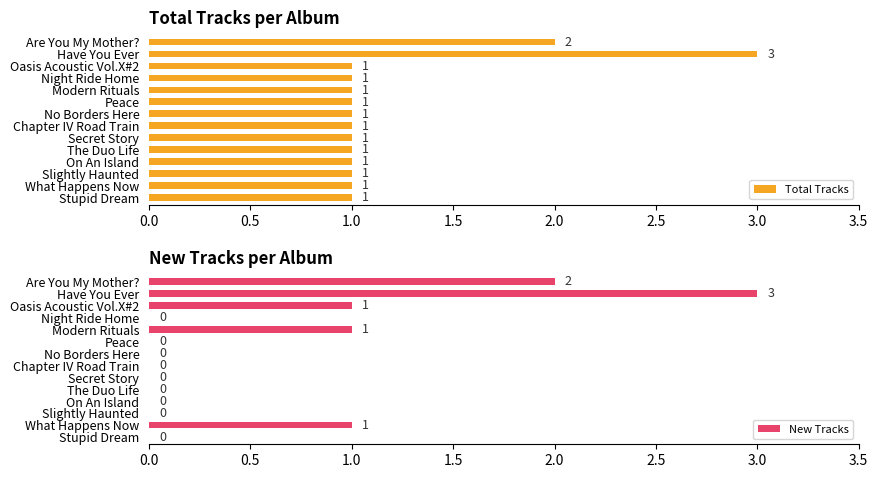

How many distinct data groups are displayed?

2